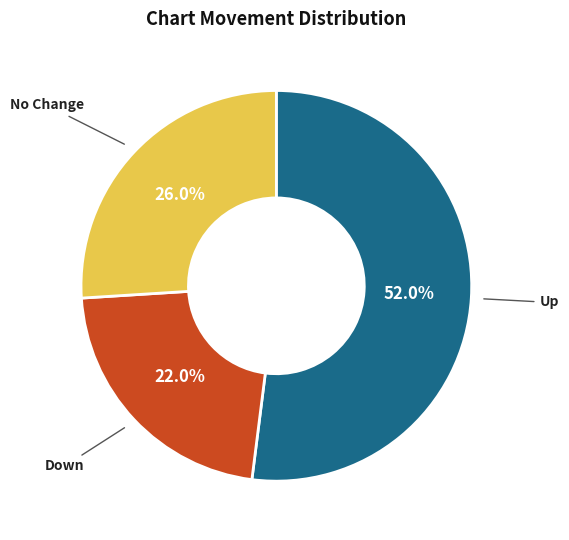

Is there any slice that represents more than half of the pie?

Yes